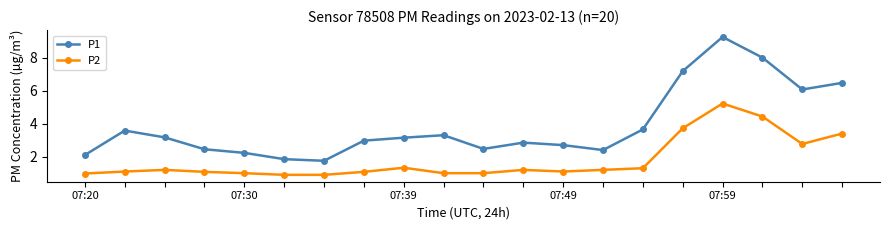

At how many categories does at least one series exceed 2?

18